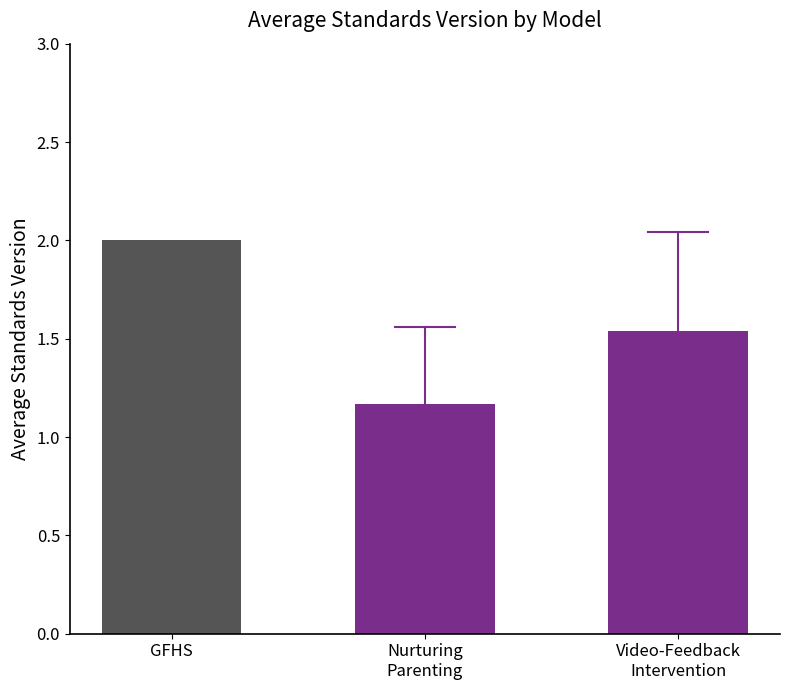

Reading right to left, transcribe all the data shown in this chart.

1.5	1.2	2.0